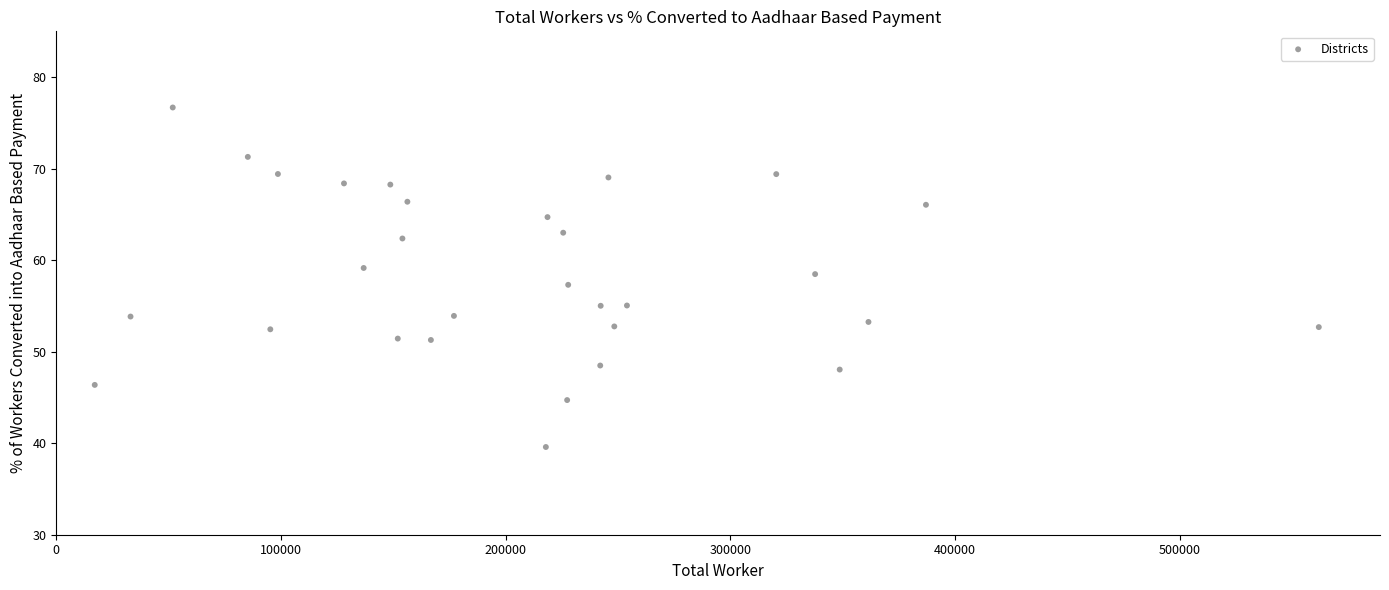

What is the range of X values (max minus min)?

544871.0